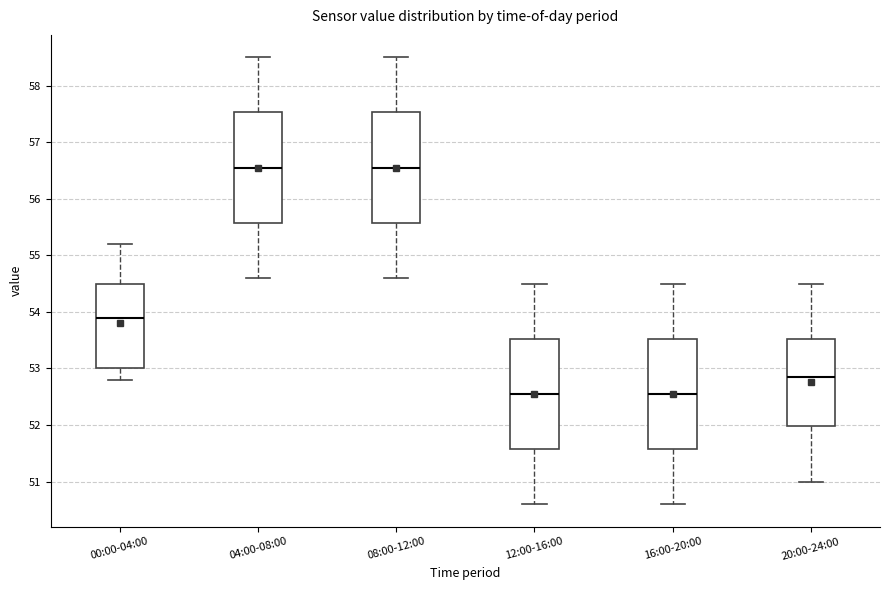

Where is the lower edge of the box for 08:00-12:00 on the y-axis? The values are not printed on the chart, so give them approximately, as read against the axis.

55.6